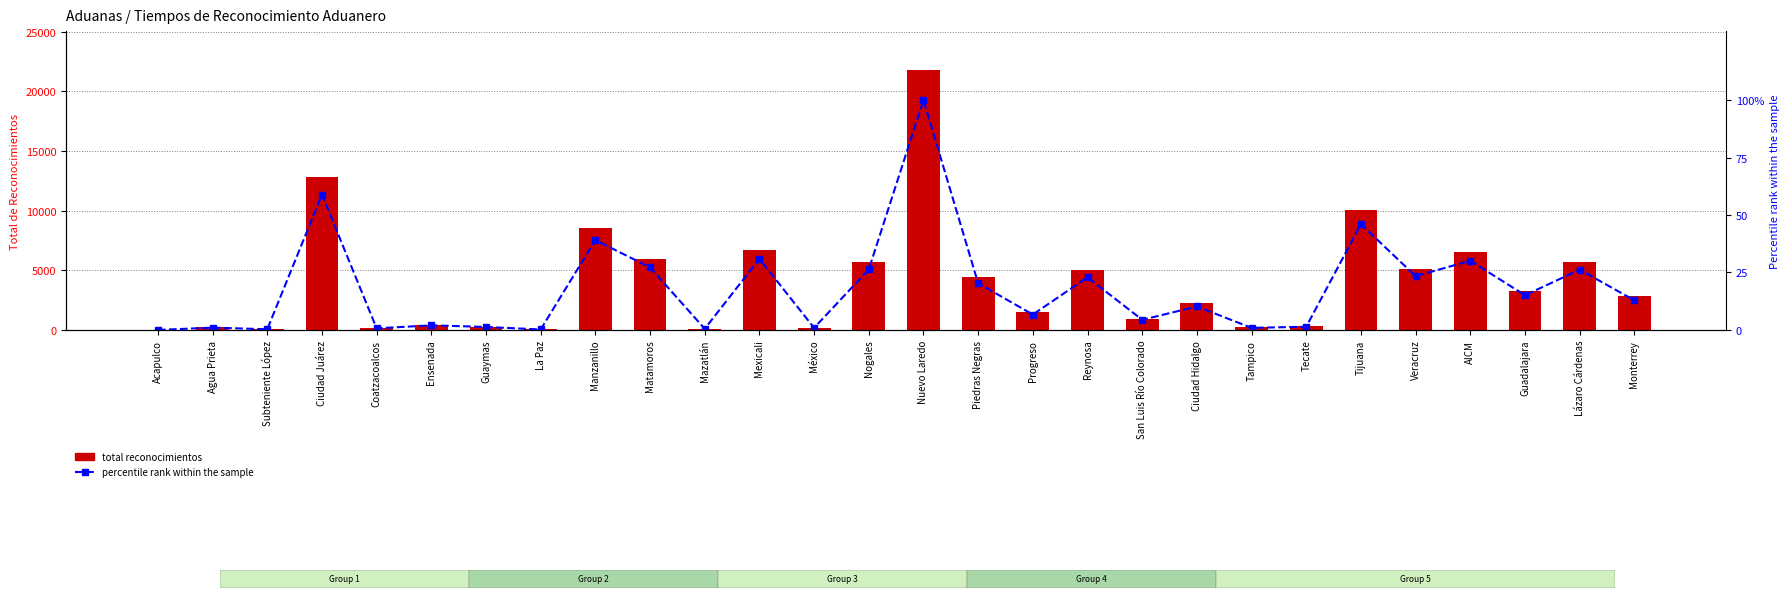

Which has a higher value, Manzanillo or Monterrey?

Manzanillo